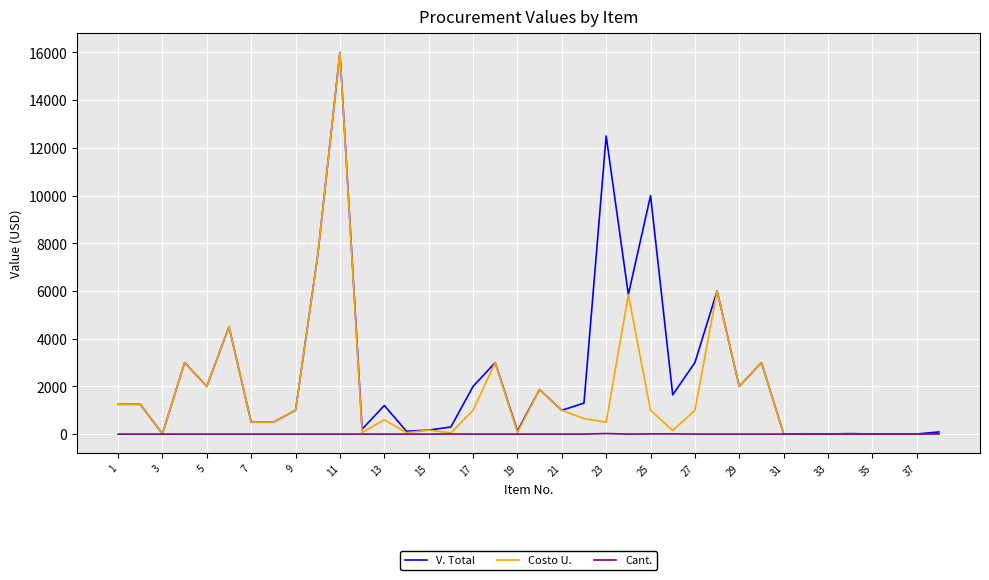

What is the maximum value for V. Total?

16000.0